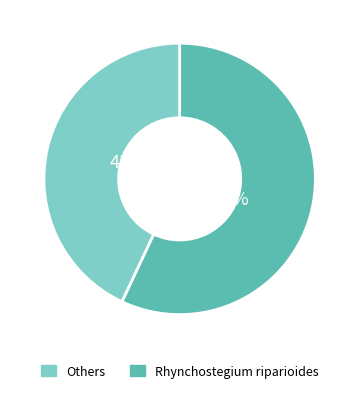

To the nearest percent, what is the average slice percentage?

50%